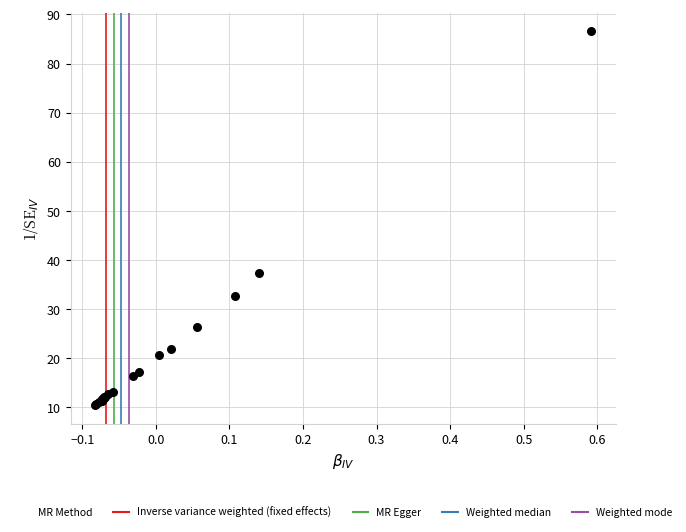

What Y value in the scatter plot is closest to 48?

37.4